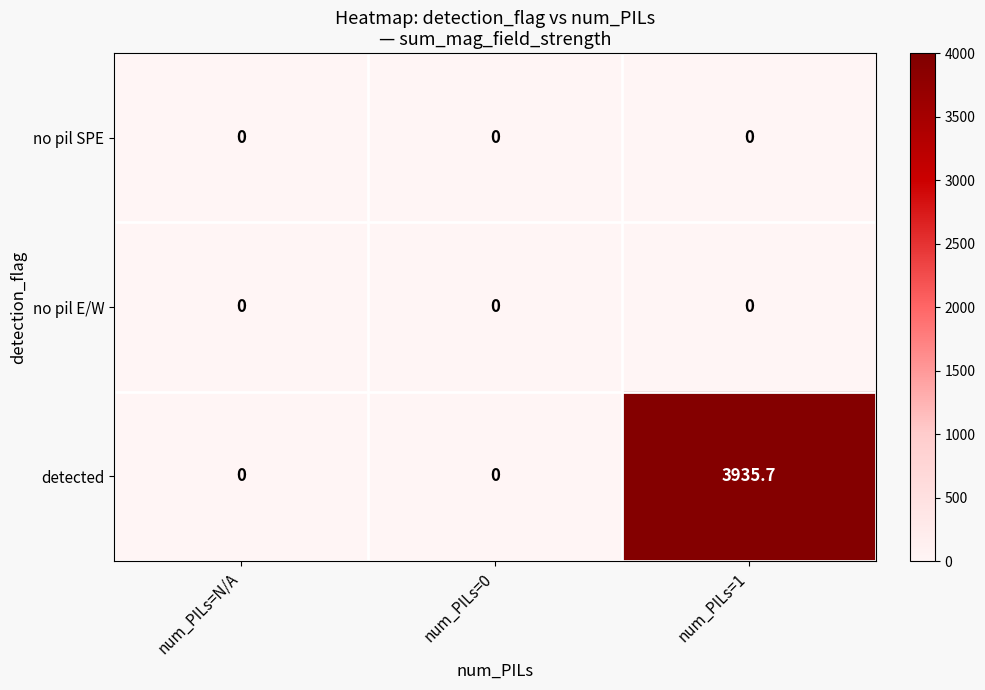

Which category has the highest value in the detected series?

num_PILs=1